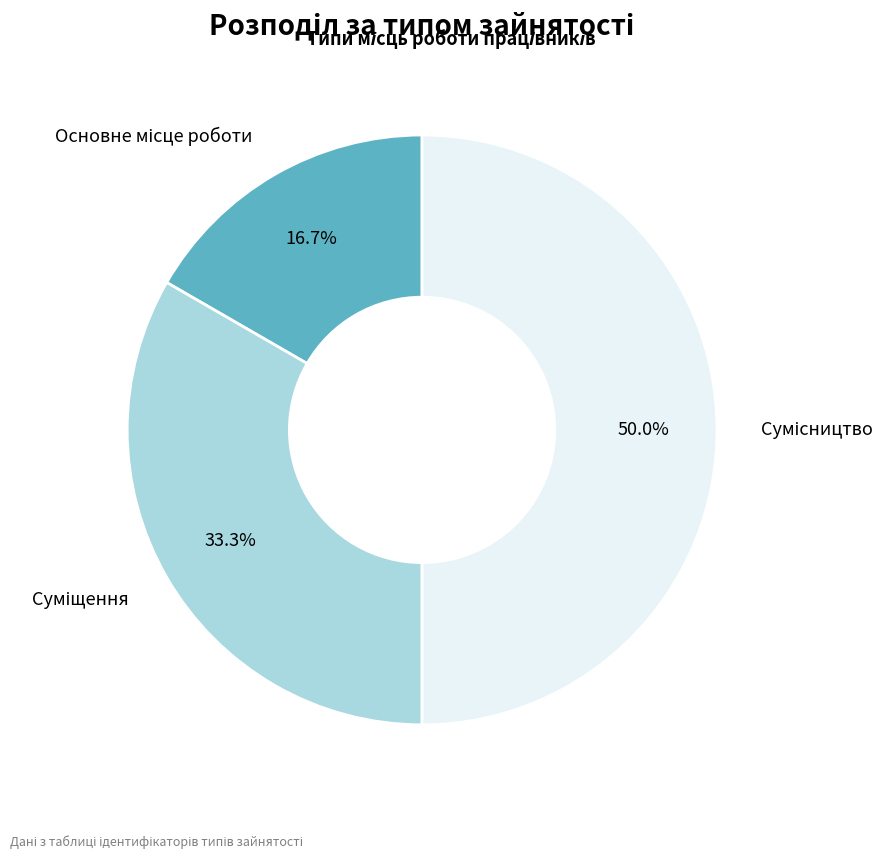

What is the largest slice in the pie chart?

Сумісництво